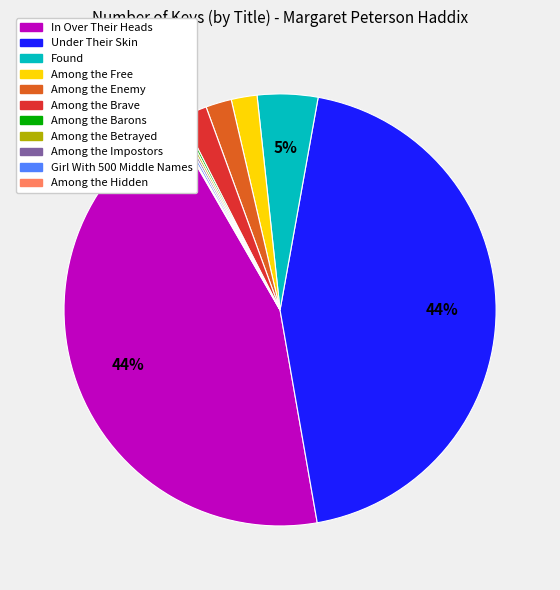

Is there a majority slice in this chart?

No